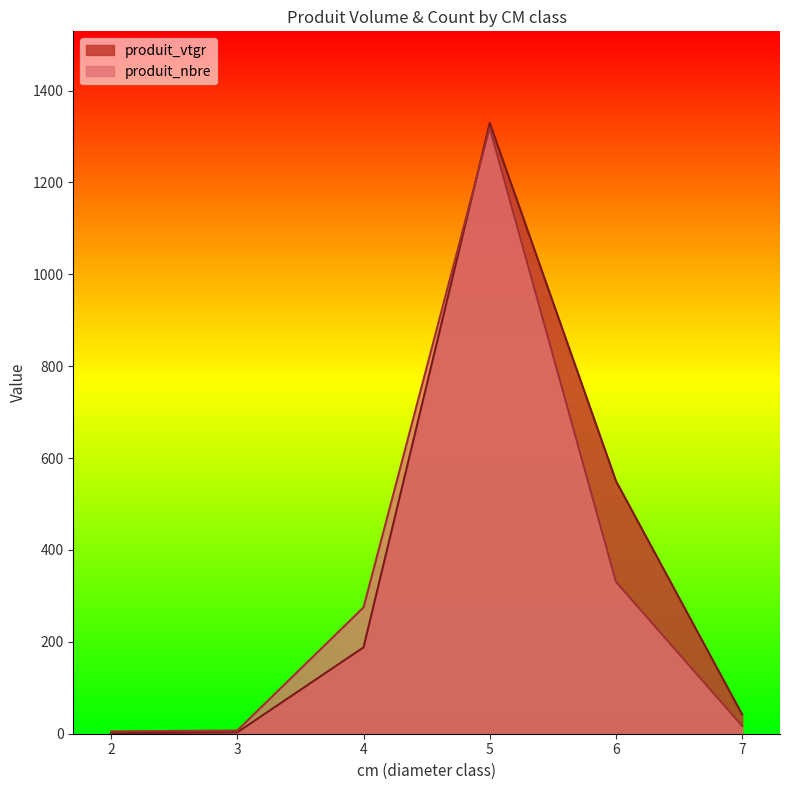

At how many categories does at least one series exceed 315?

2